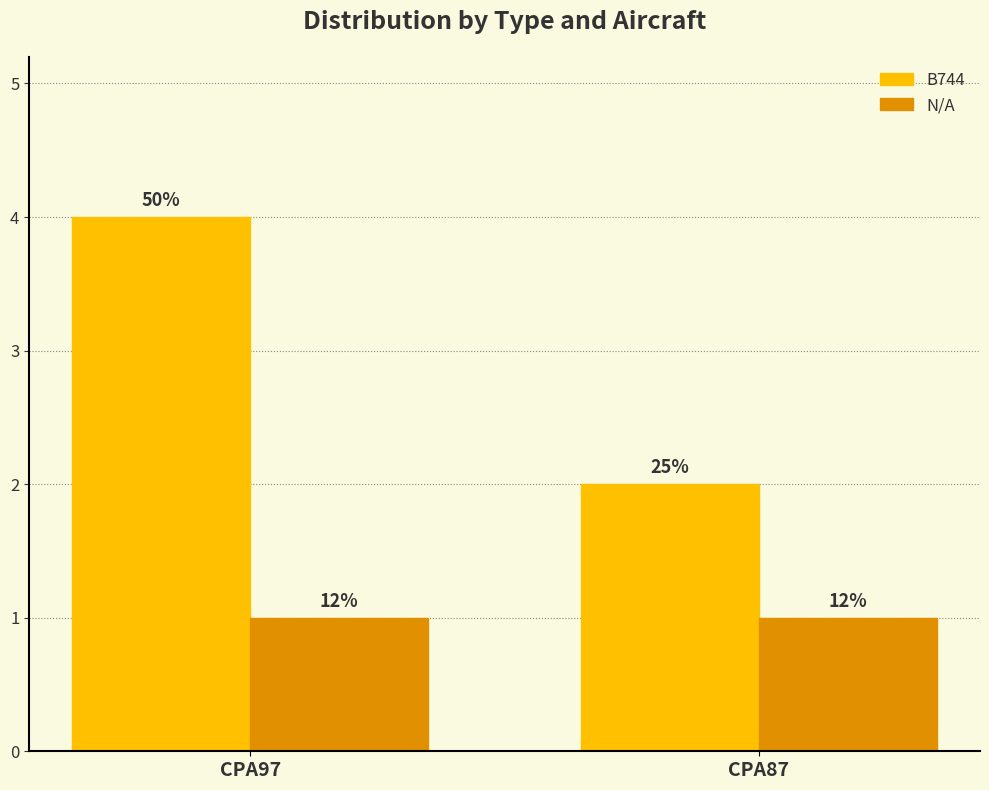

What are all the series names shown in the legend?

B744, N/A